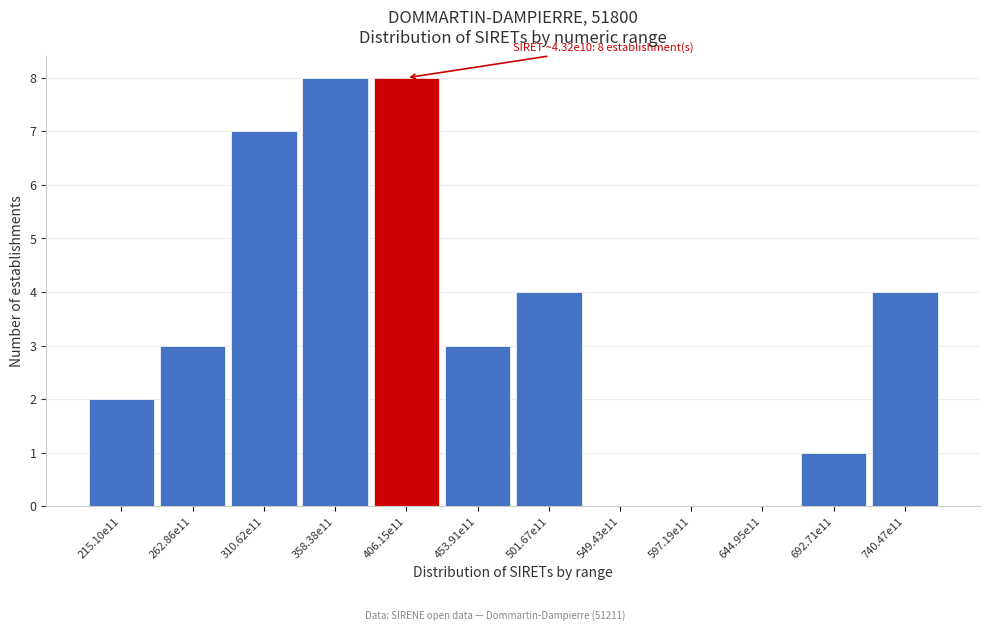

Reading right to left, extract all data points from this chart.

740.47e11=4	692.71e11=1	644.95e11=0	597.19e11=0	549.43e11=0	501.67e11=4	453.91e11=3	406.15e11=8	358.38e11=8	310.62e11=7	262.86e11=3	215.10e11=2